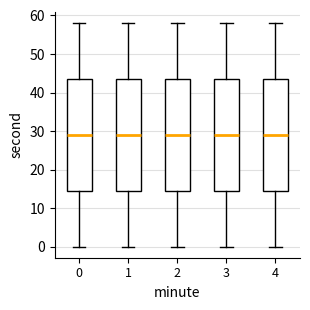

Where does the median line of the box at x = 1 sit on the y-axis? The values are not printed on the chart, so give them approximately, as read against the axis.

29